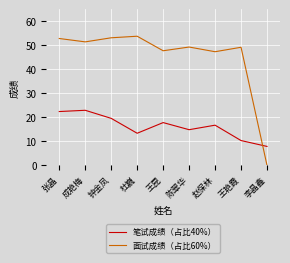

What is the sum of the 笔试成绩（占比40%） values at 王艳霞 and 李晶鑫?

18.2